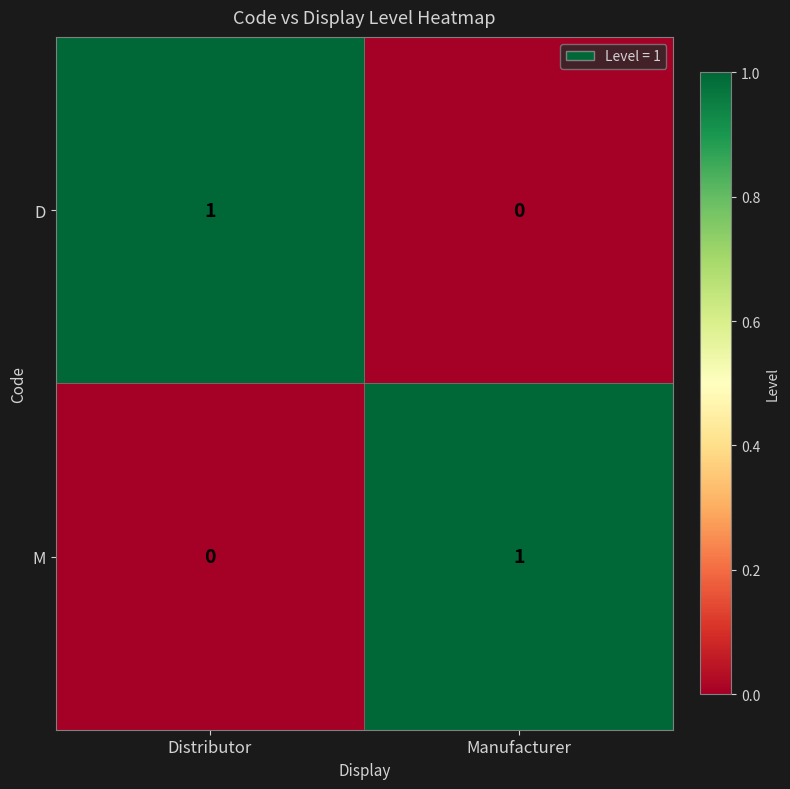

Where is M nearest to the value 0?

Distributor